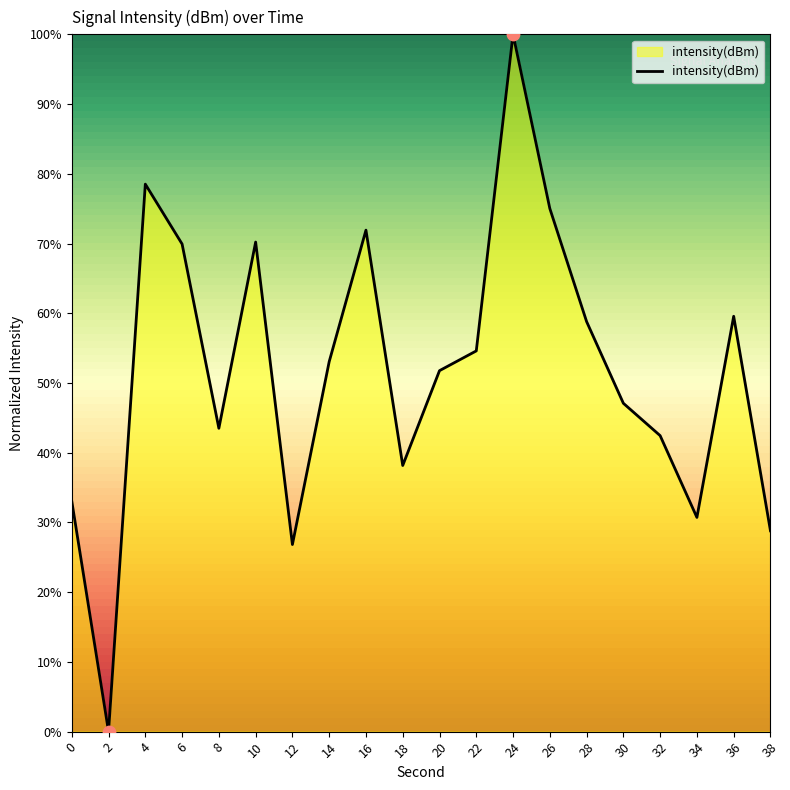

What is the change in value from 2 to 36?

+59.6